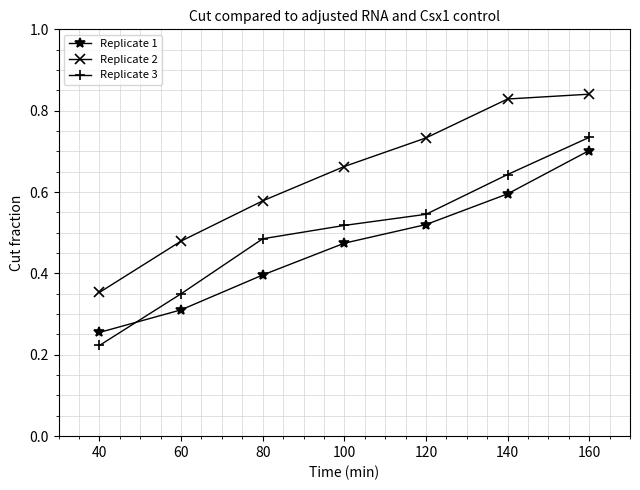

At which label is Replicate 2 closest to 0?

40